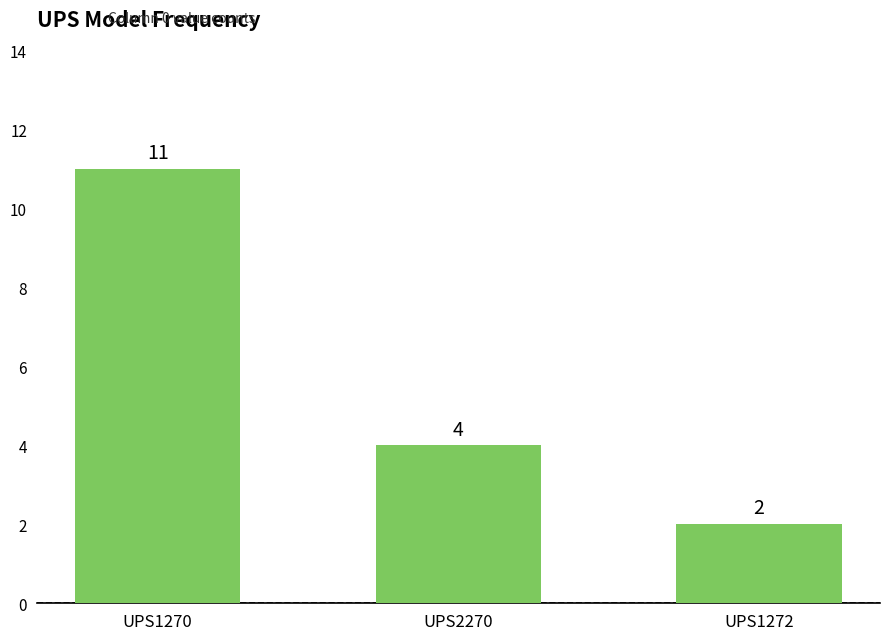

What is the sum of all values?

17